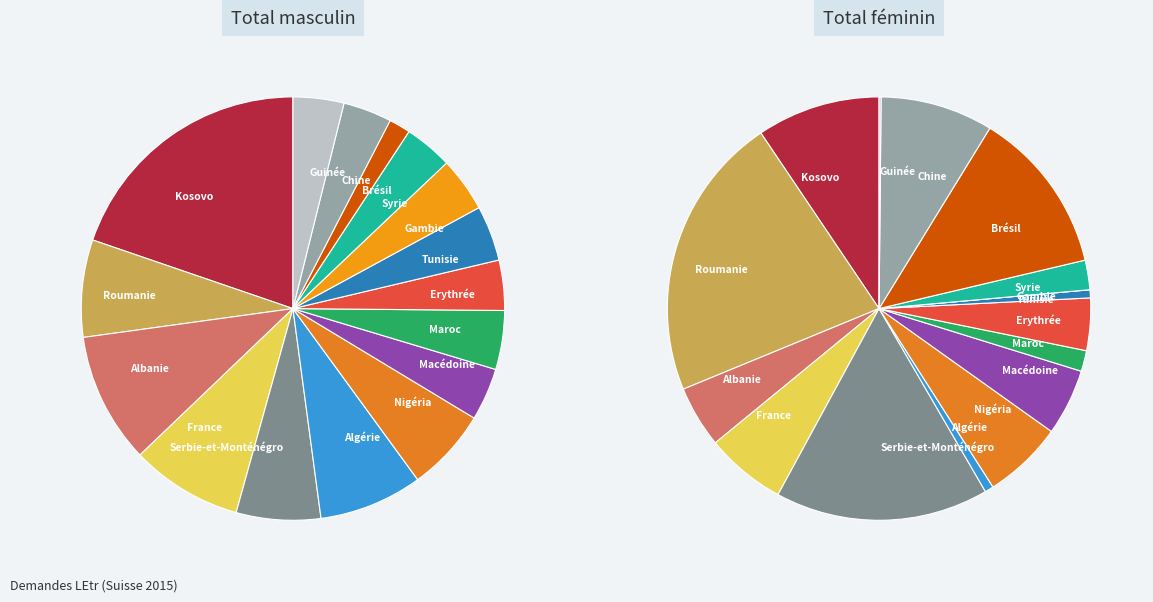

To the nearest percent, what percentage of the pie is Brésil?

2%